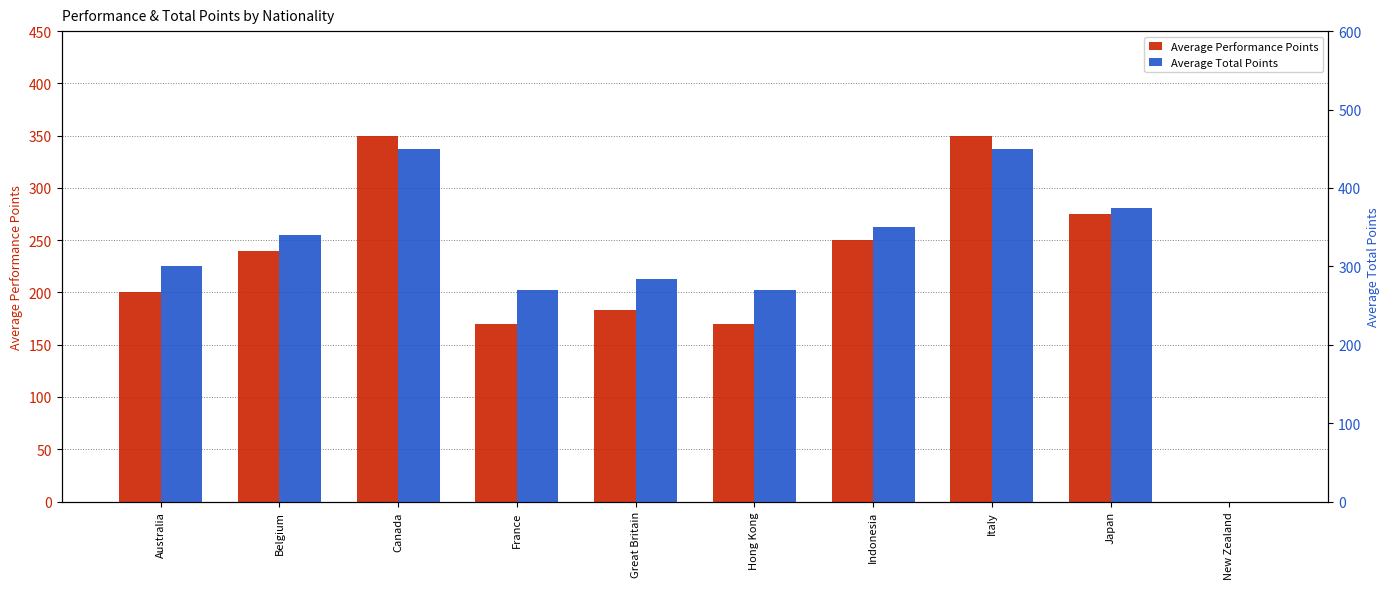

True or false: Average Total Points has a value of 161.4 at France.

False